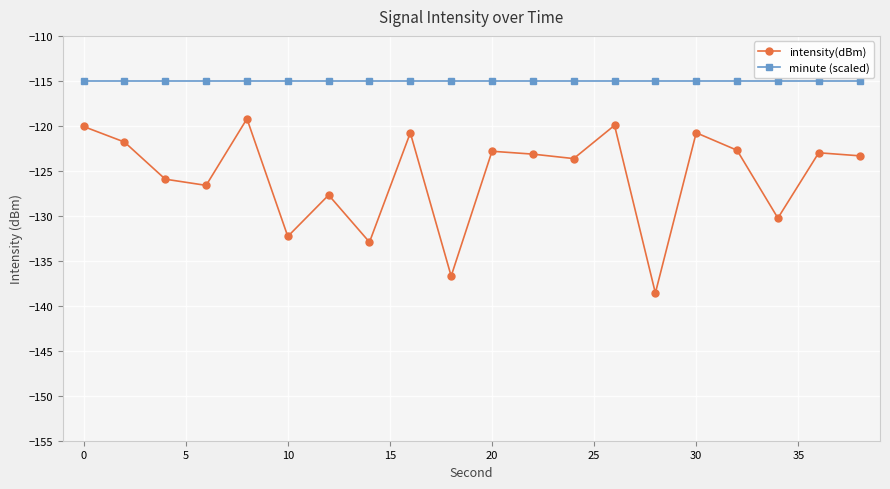

Does the chart display data point markers on the line(s)?

Yes